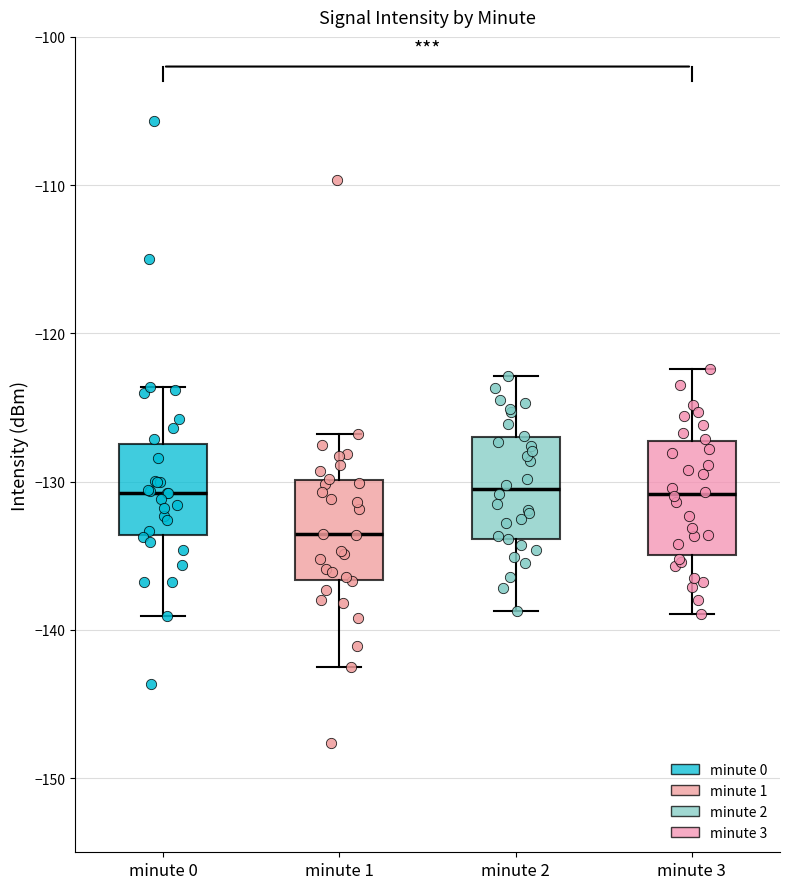

Where is the lower edge of the box for minute 3 on the y-axis? The values are not printed on the chart, so give them approximately, as read against the axis.

-135